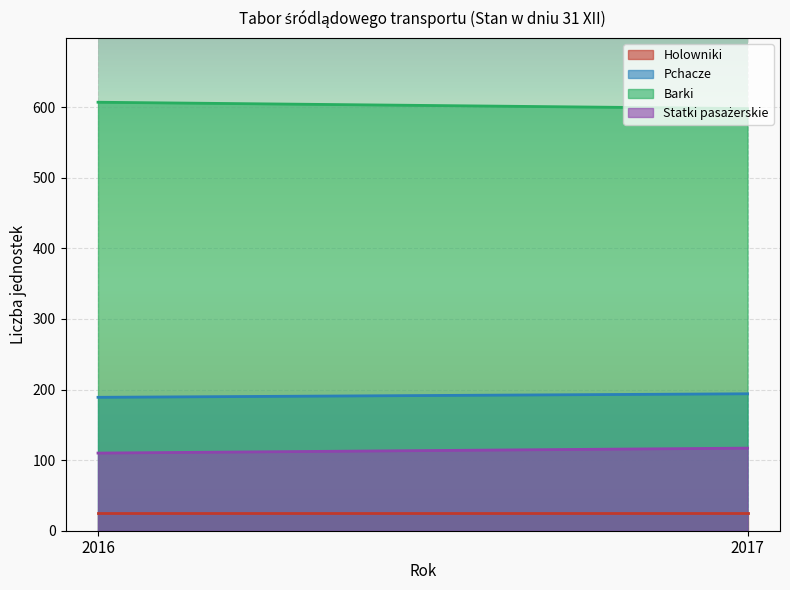

What is the value of the Pchacze point at the 2nd from the left?

194